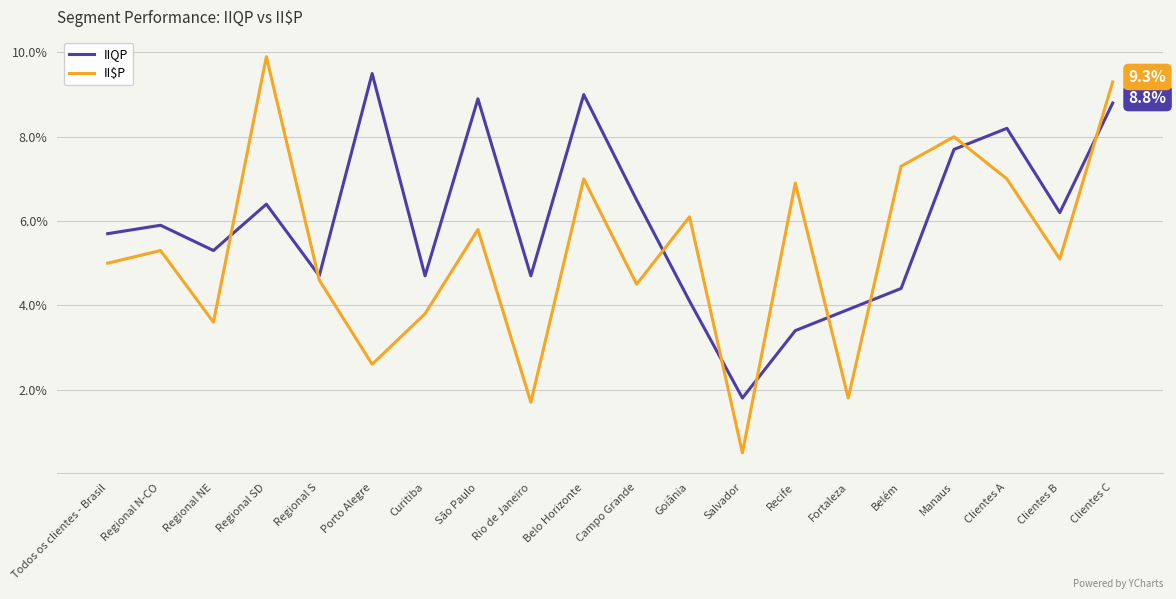

Reading left to right, what are all the values shown in this chart?

IIQP: Todos os clientes - Brasil=5.7	Regional N-CO=5.9	Regional NE=5.3	Regional SD=6.4	Regional S=4.7	Porto Alegre=9.5	Curitiba=4.7	São Paulo=8.9	Rio de Janeiro=4.7	Belo Horizonte=9.0	Campo Grande=6.5	Goiânia=4.1	Salvador=1.8	Recife=3.4	Fortaleza=3.9	Belém=4.4	Manaus=7.7	Clientes A=8.2	Clientes B=6.2	Clientes C=8.8
II$P: Todos os clientes - Brasil=5.0	Regional N-CO=5.3	Regional NE=3.6	Regional SD=9.9	Regional S=4.6	Porto Alegre=2.6	Curitiba=3.8	São Paulo=5.8	Rio de Janeiro=1.7	Belo Horizonte=7.0	Campo Grande=4.5	Goiânia=6.1	Salvador=0.5	Recife=6.9	Fortaleza=1.8	Belém=7.3	Manaus=8.0	Clientes A=7.0	Clientes B=5.1	Clientes C=9.3